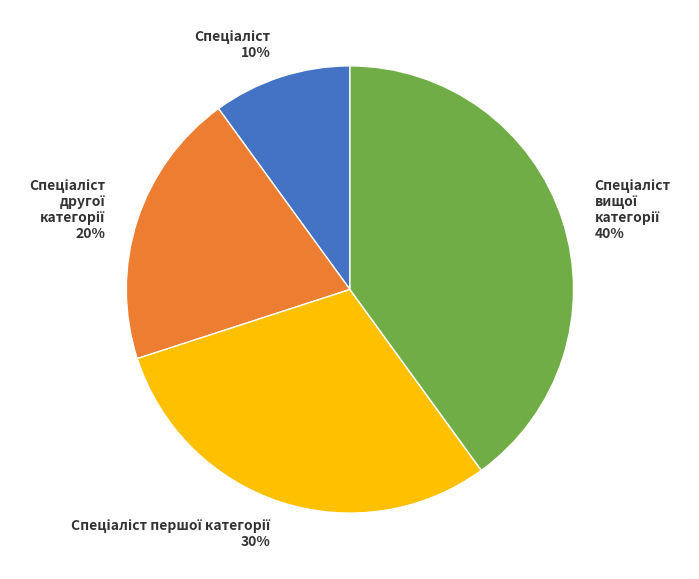

Is there any slice that represents more than half of the pie?

No